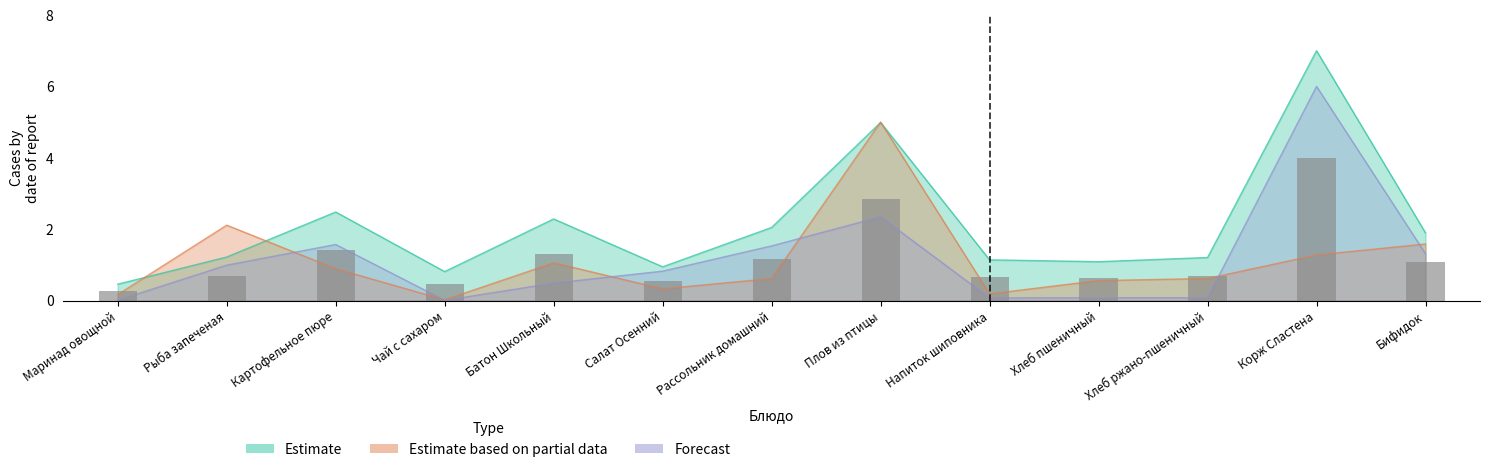

Between Маринад овощной and Бифидок, which series saw the biggest shift?

Estimate based on partial data